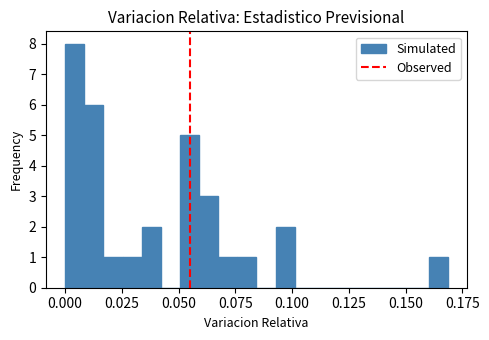

Read against the x-axis, roughly where is the centre of the tallest bar?

0.005